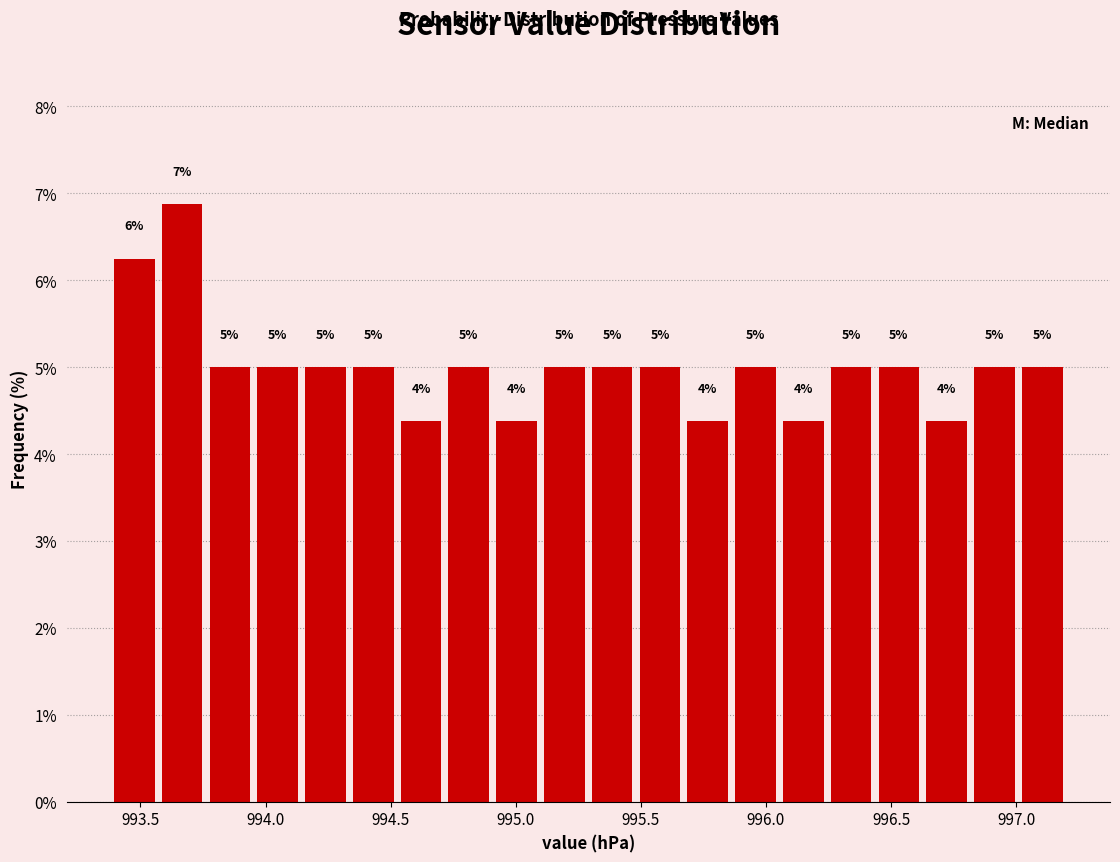

Around what value on the x-axis is the tallest bar? Give the approximate position of its centre, as read against the axis.

993.65